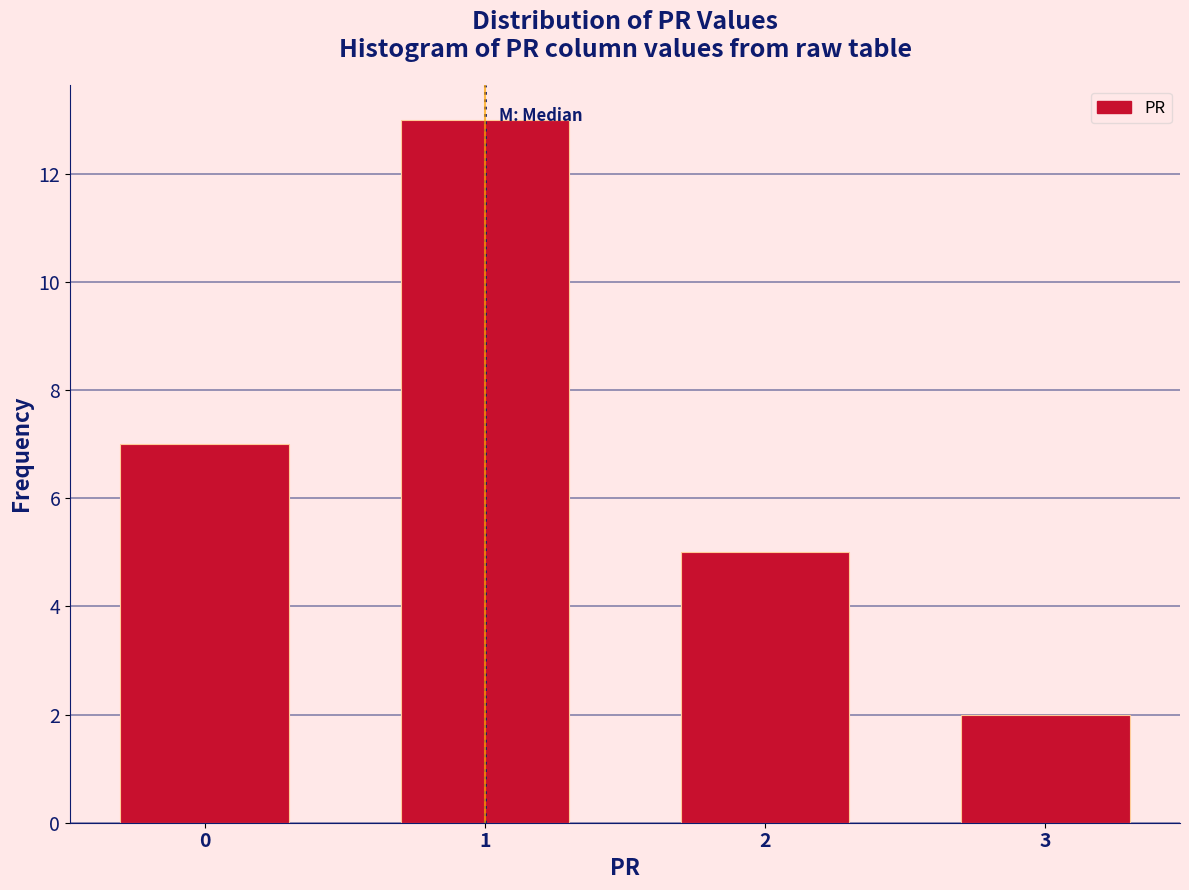

Reading left to right, what are all the values shown in this chart?

0=7	1=13	2=5	3=2